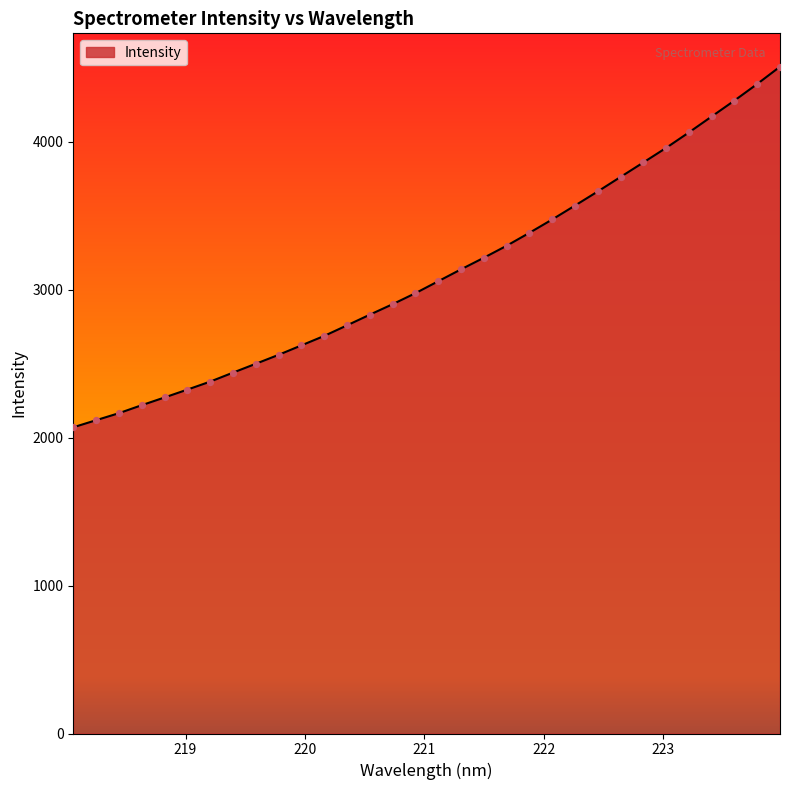

What is the minimum value shown in the chart?

2069.7